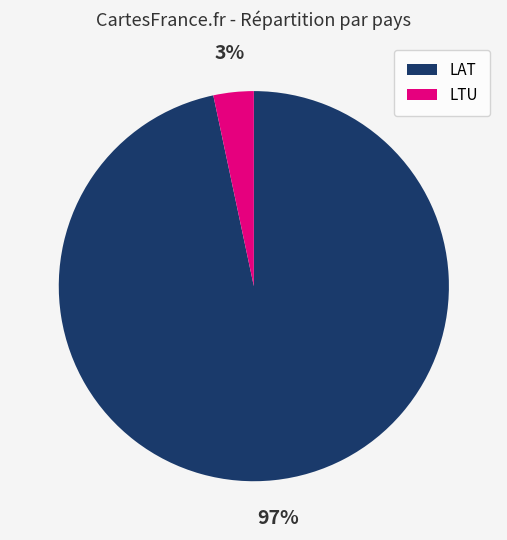

Count the number of slices in the pie.

2